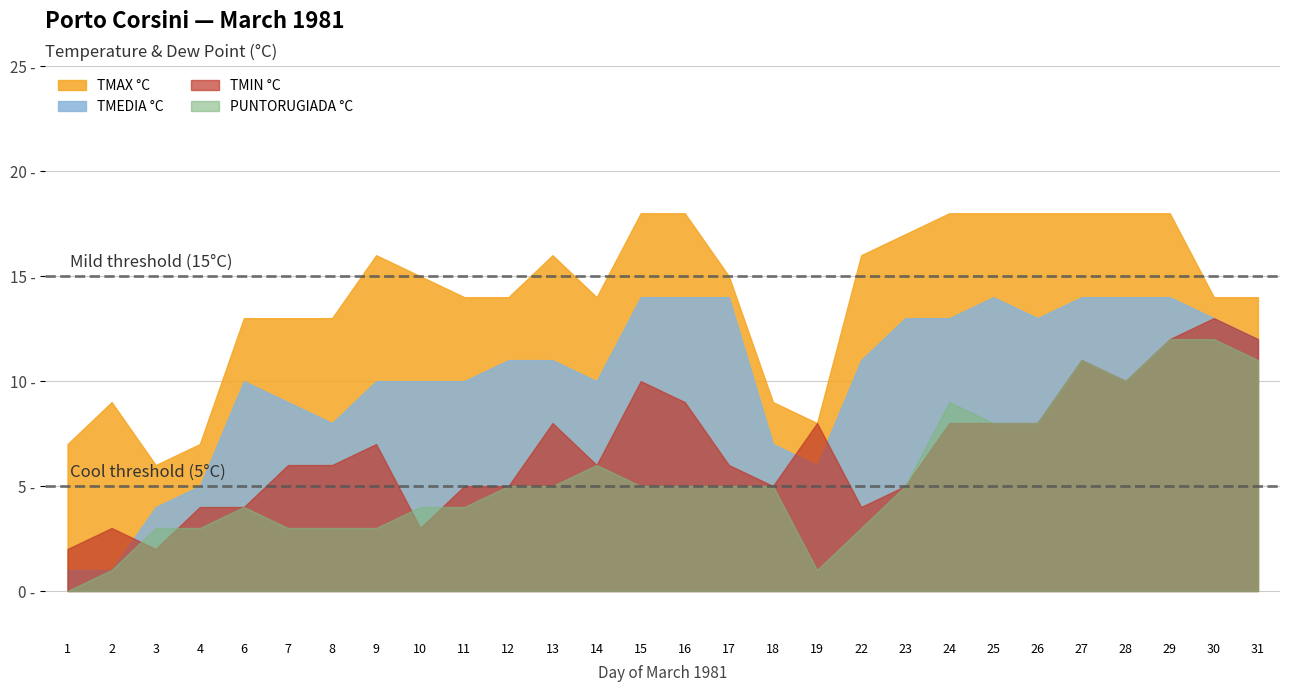

True or false: PUNTORUGIADA °C has a value of 10 at 28.

True